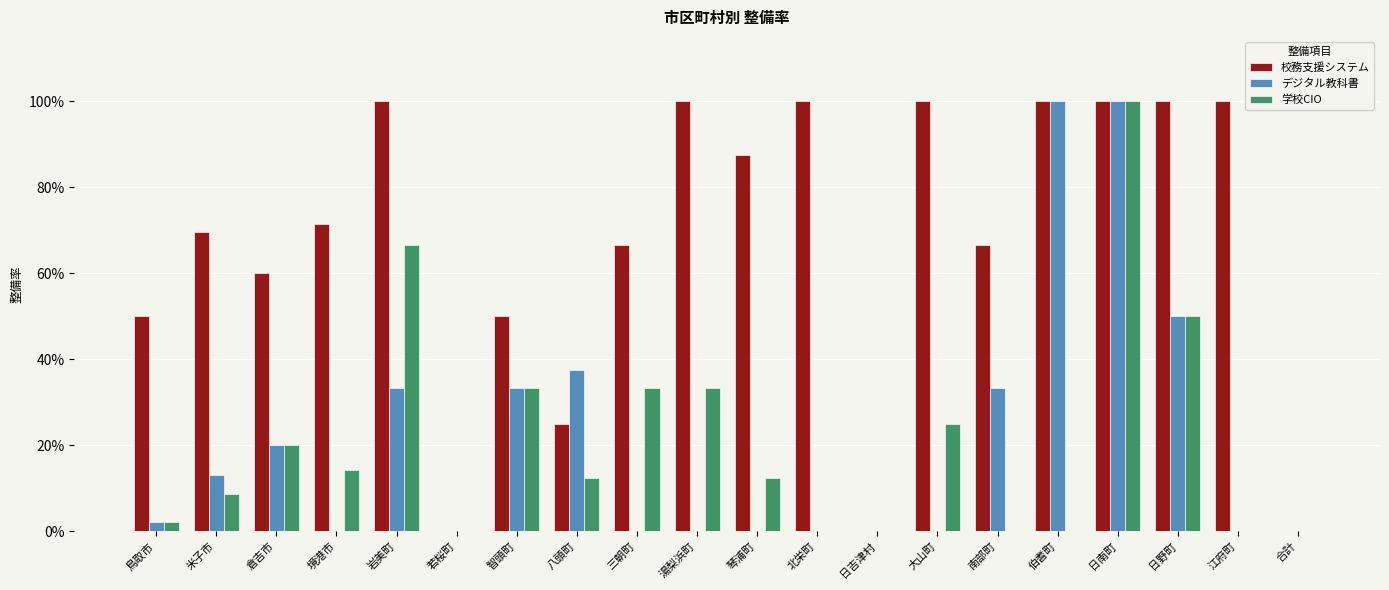

Are the bars grouped side by side (vs. stacked)?

Yes